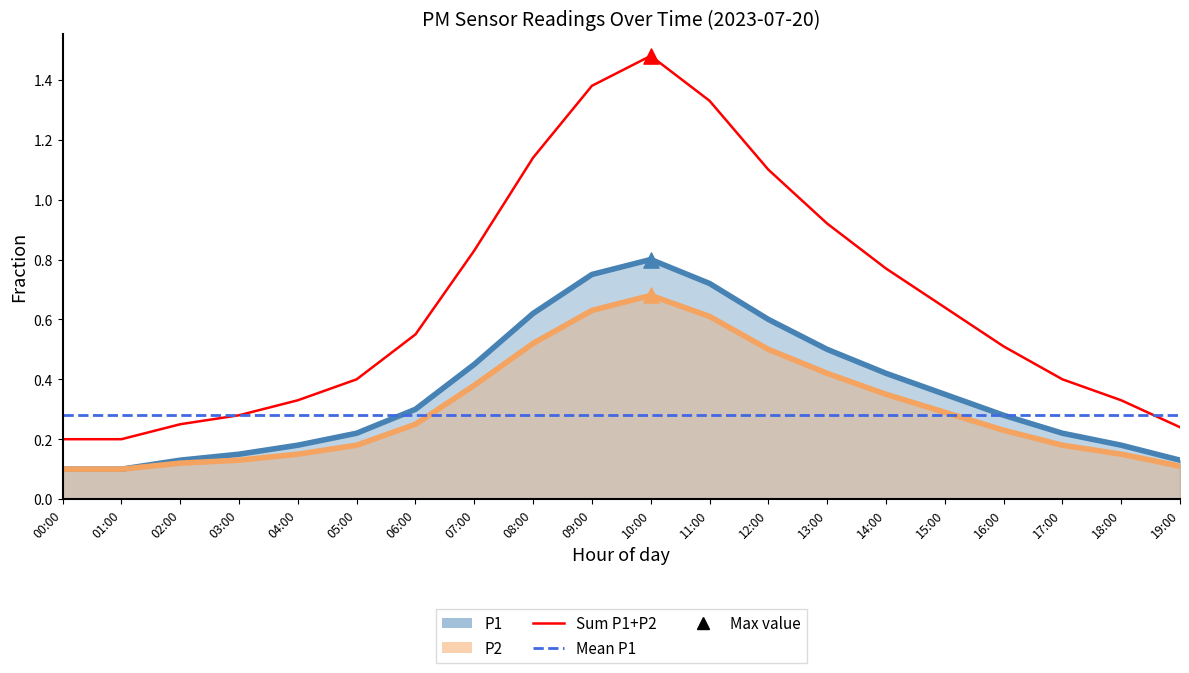

What is the total value across all series at 03:00?

0.6